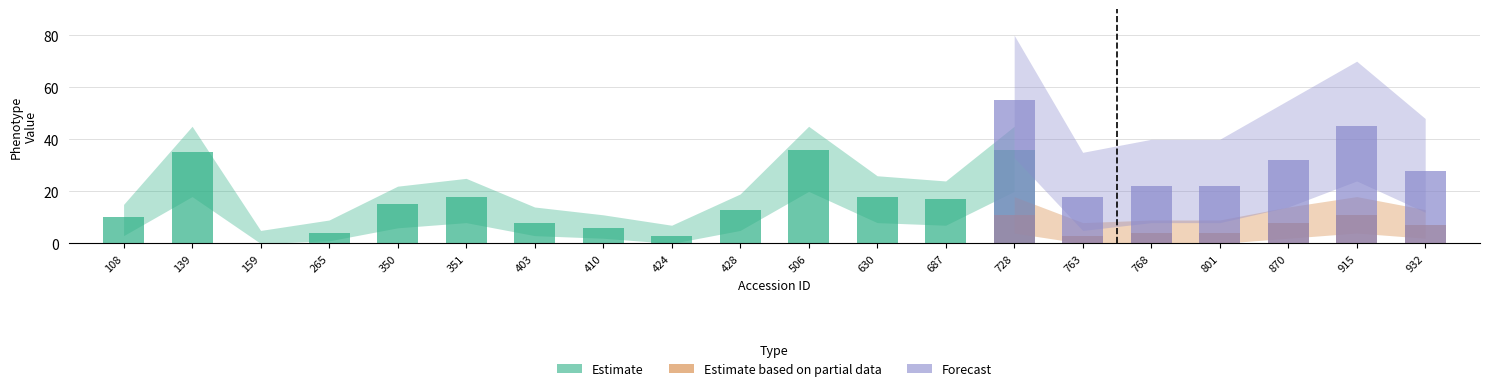

How many categories are shown in the chart?

20